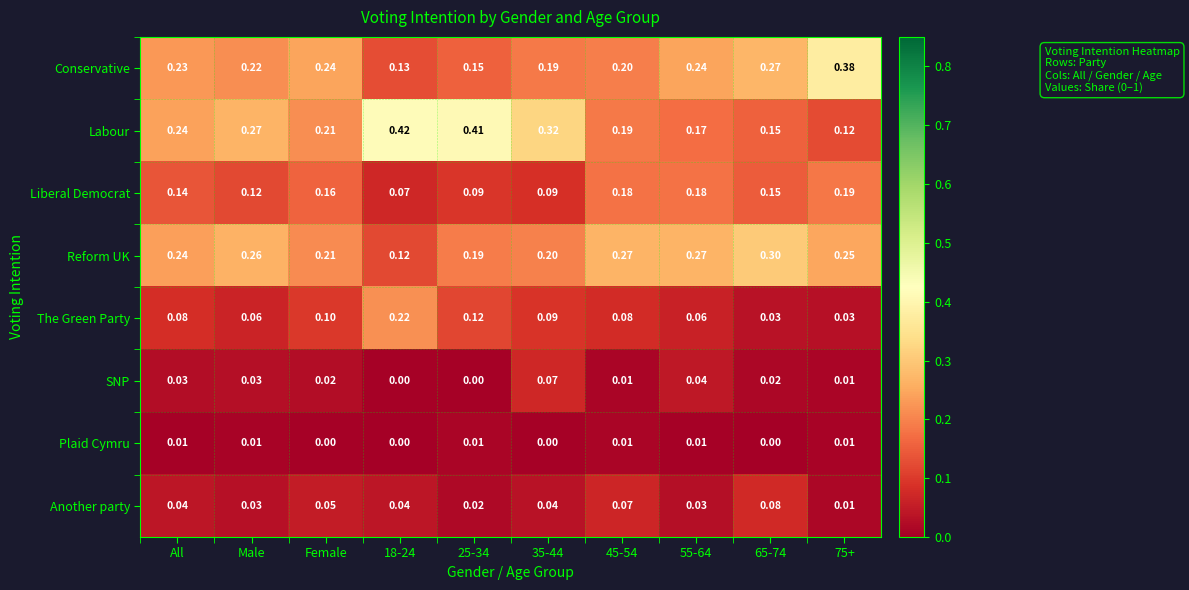

At how many categories does at least one series exceed 0?

10